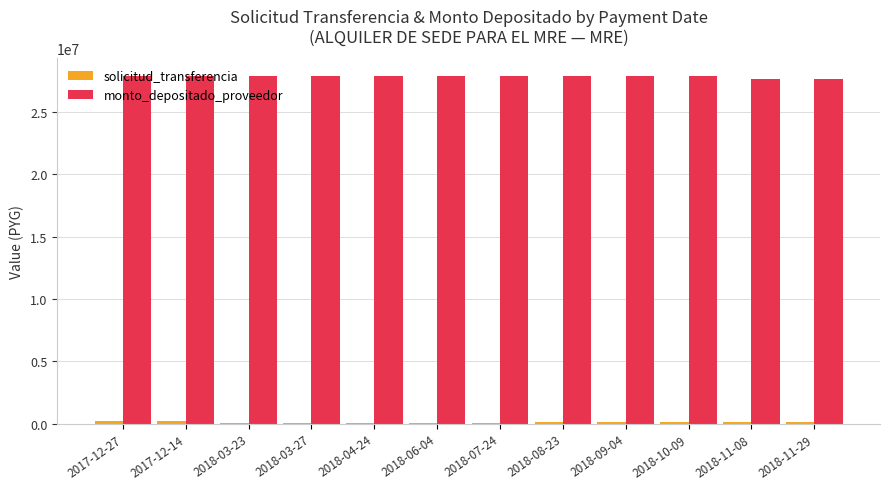

What is the maximum value shown in the chart?

27925067